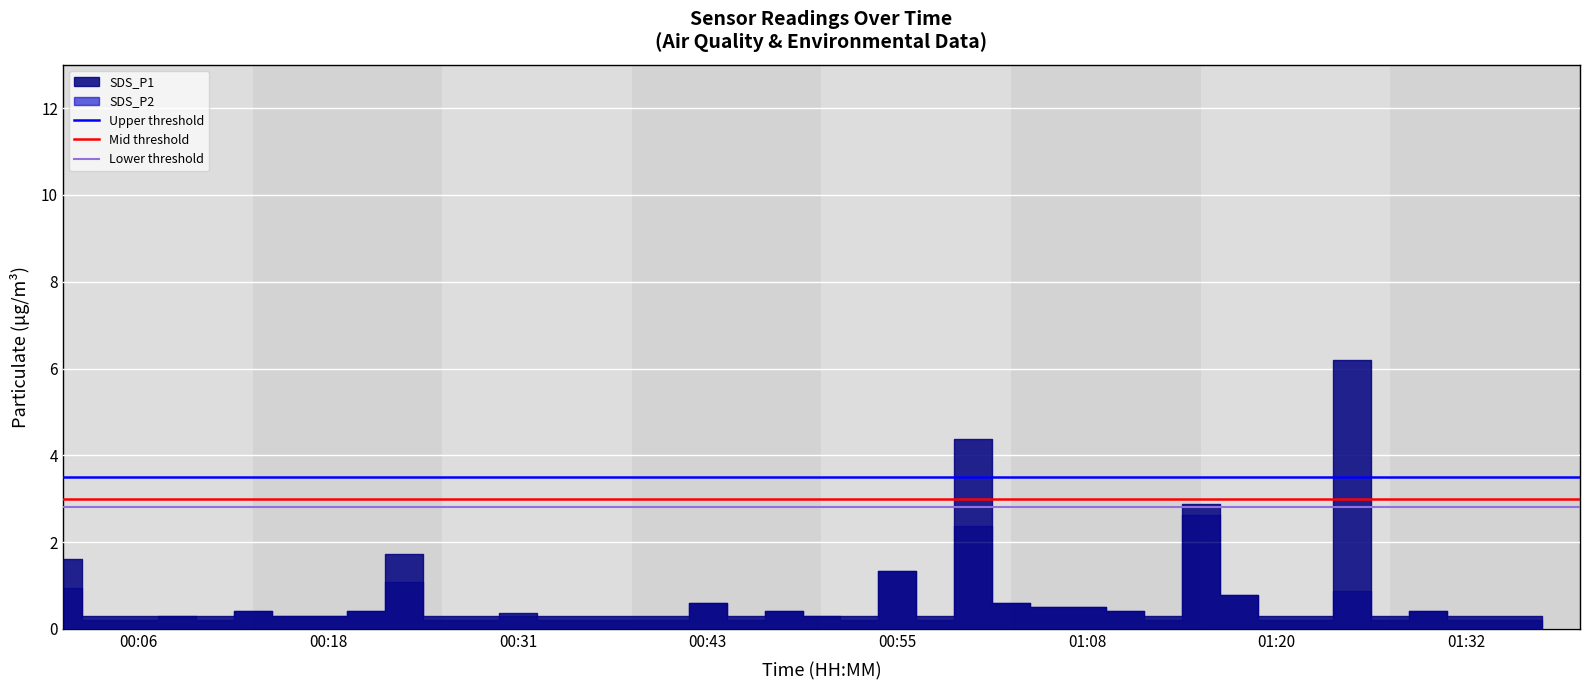

What is the sum of all Upper threshold values?

7.0